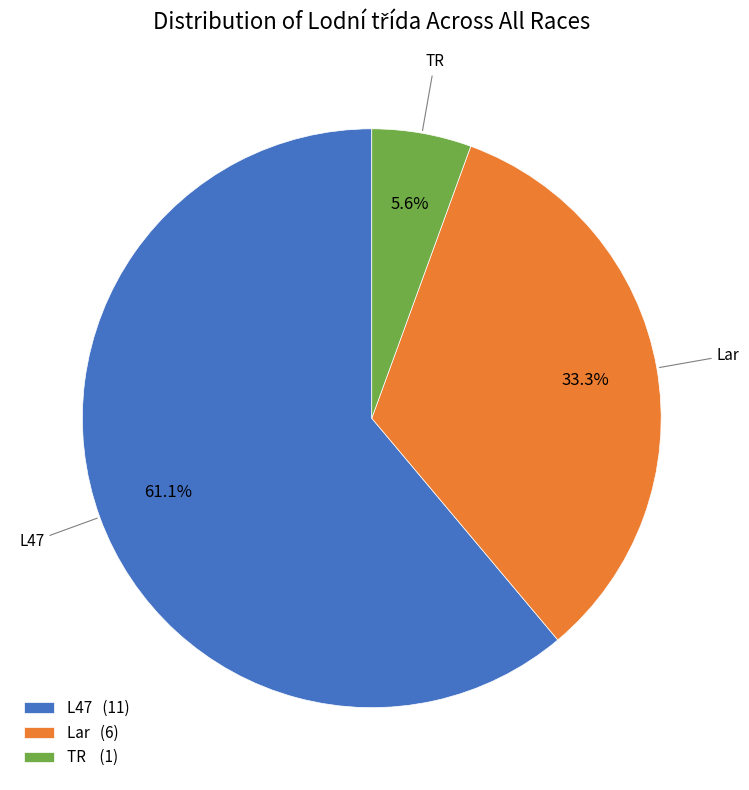

Which category has the biggest portion of the pie?

L47 (11)